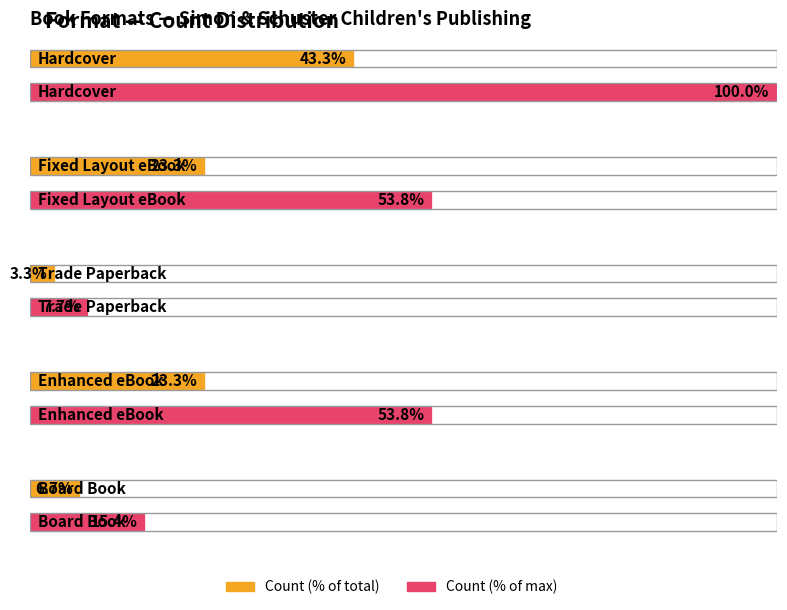

What is the label of the 1st bar from the left?

Hardcover